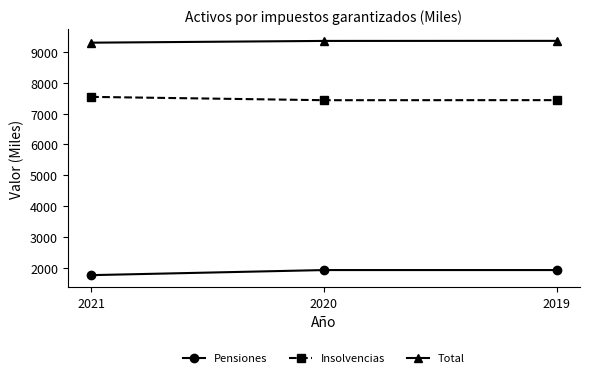

Is the value of Insolvencias at 2019 greater than the value of Total at 2020?

No